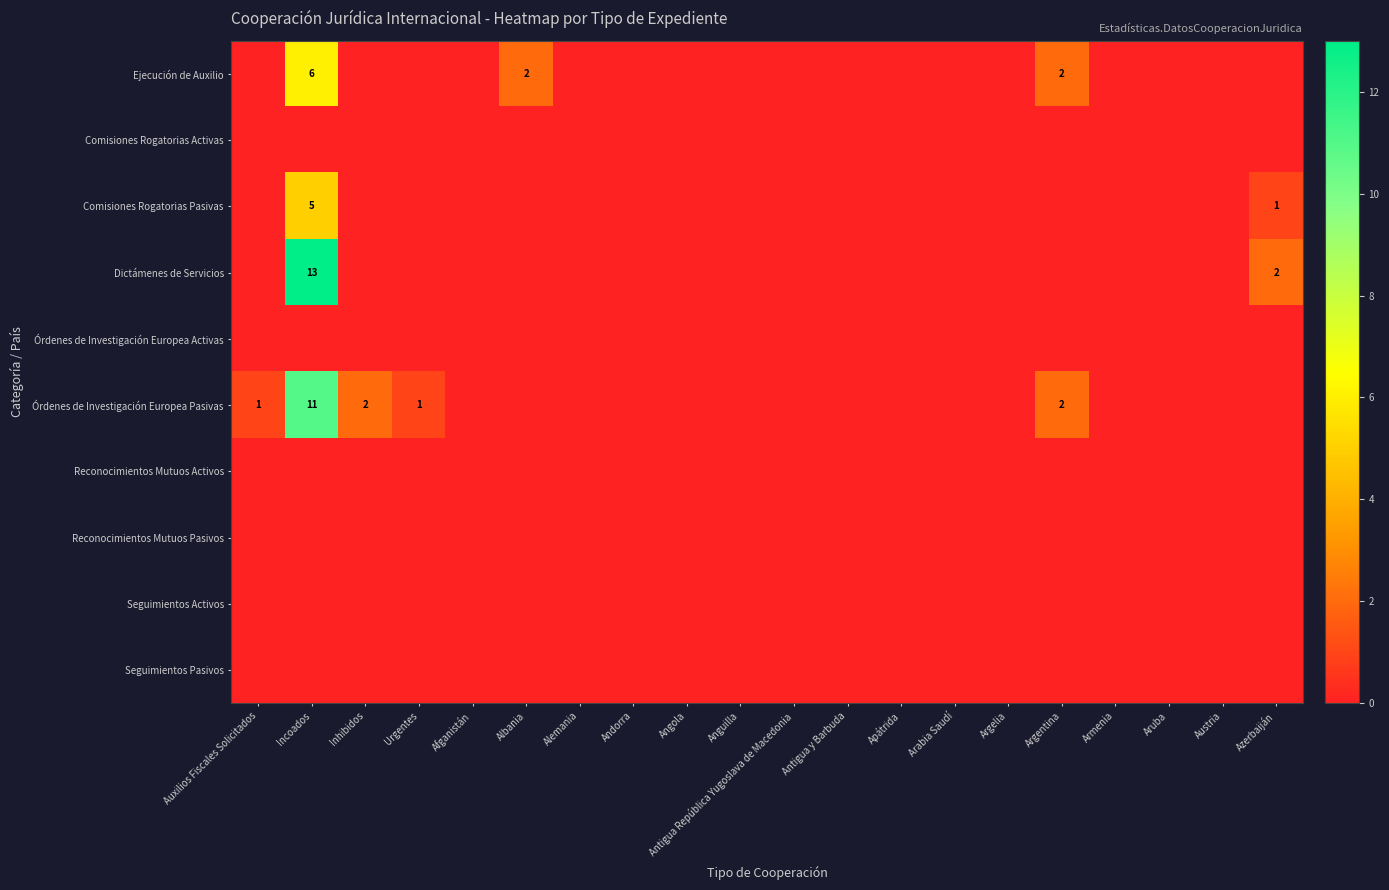

Which series has the widest spread of values?

Dictámenes de Servicios